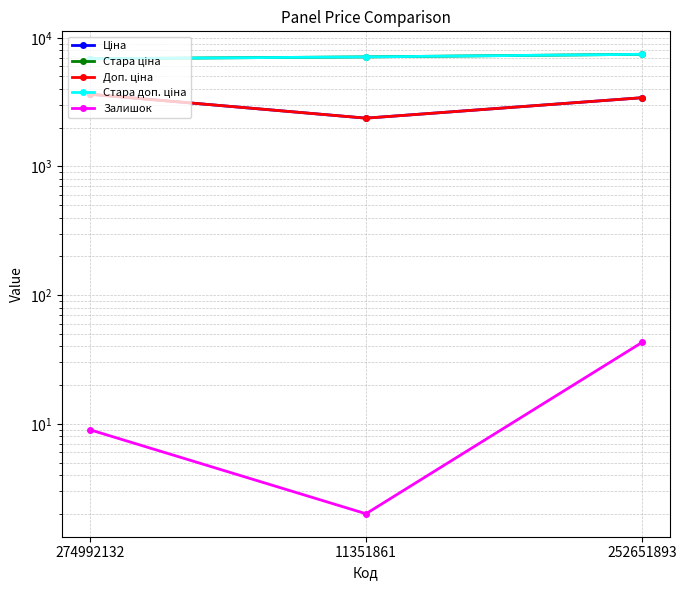

What is the label of the 2nd point from the right?

11351861